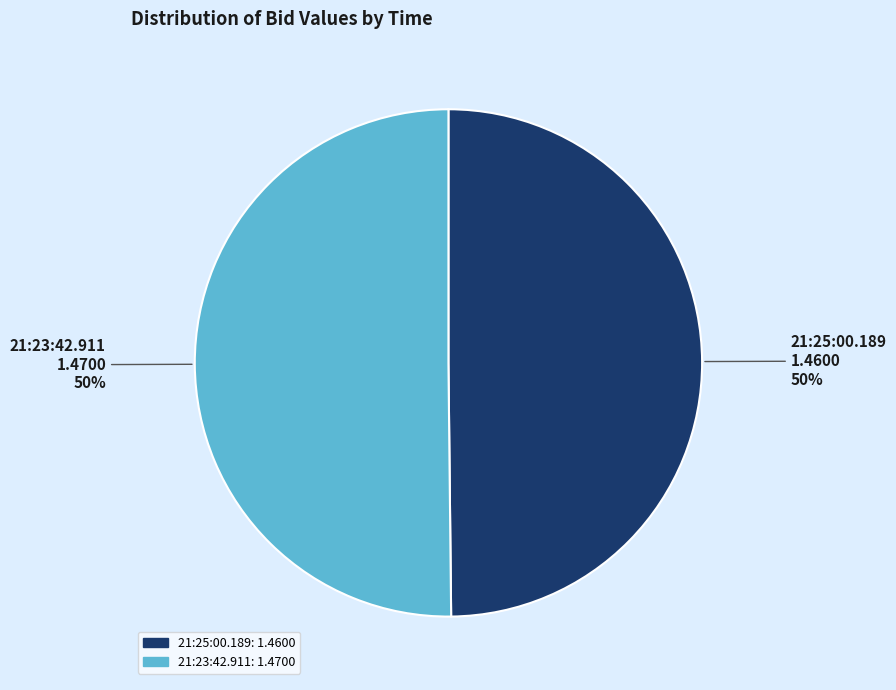

Combined, do 21:25:00.189 and 21:23:42.911 account for over 50%?

Yes